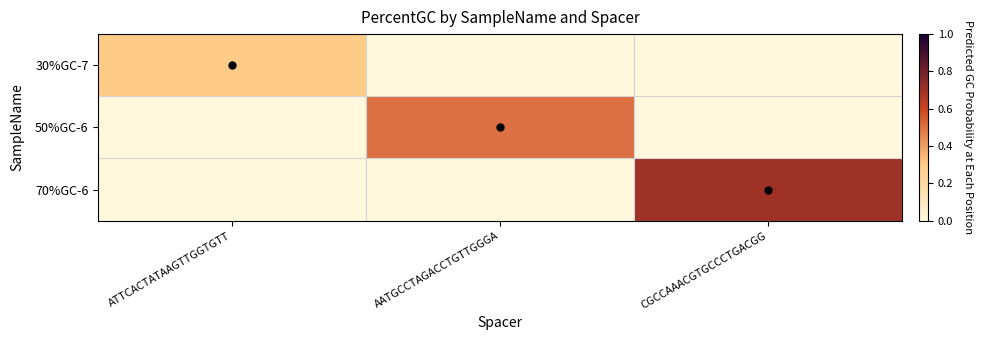

What is the spread (max minus min) of values at AATGCCTAGACCTGTTGGGA?

0.5